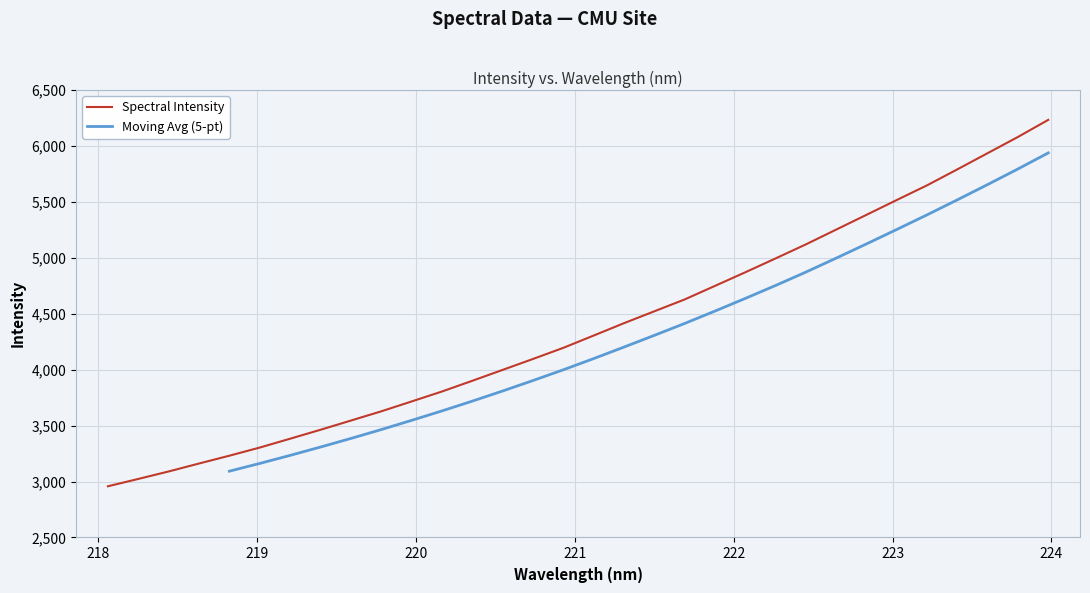

The value at 223.0264 is 5515.0. True or false?

True